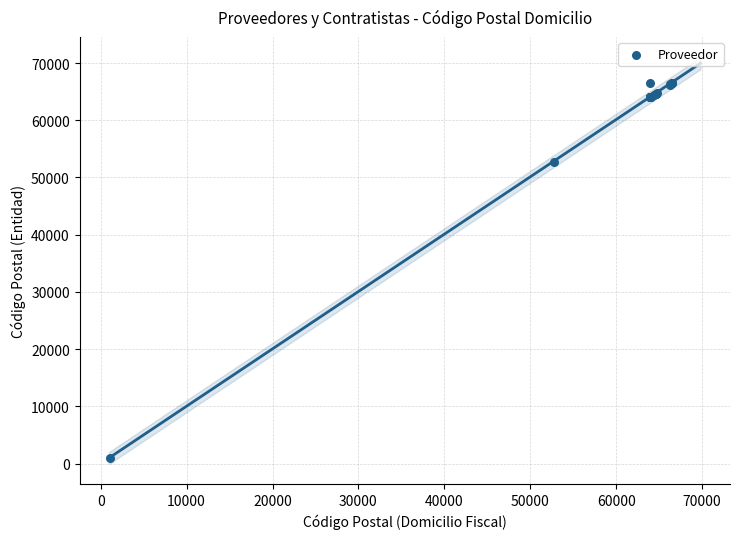

What Y value in the scatter plot is closest to 33760?

52760